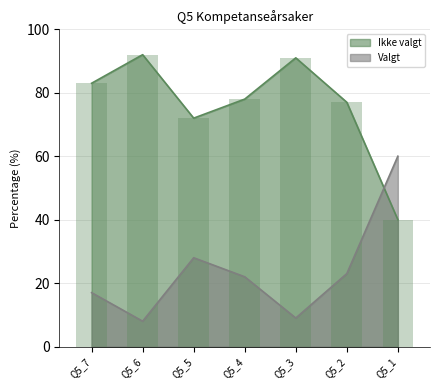

Which series changed the most between Q5_7 and Q5_5?

Ikke valgt